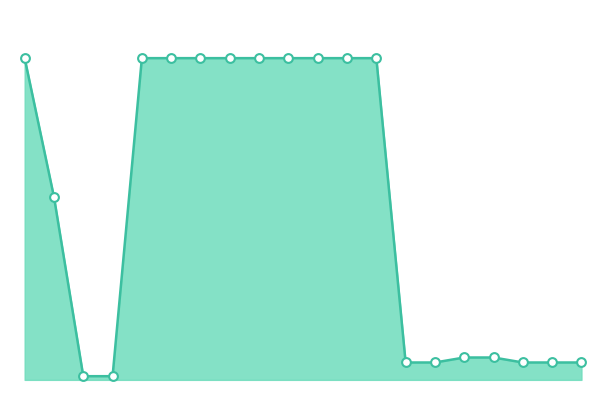

How many lines are shown in the chart?

1